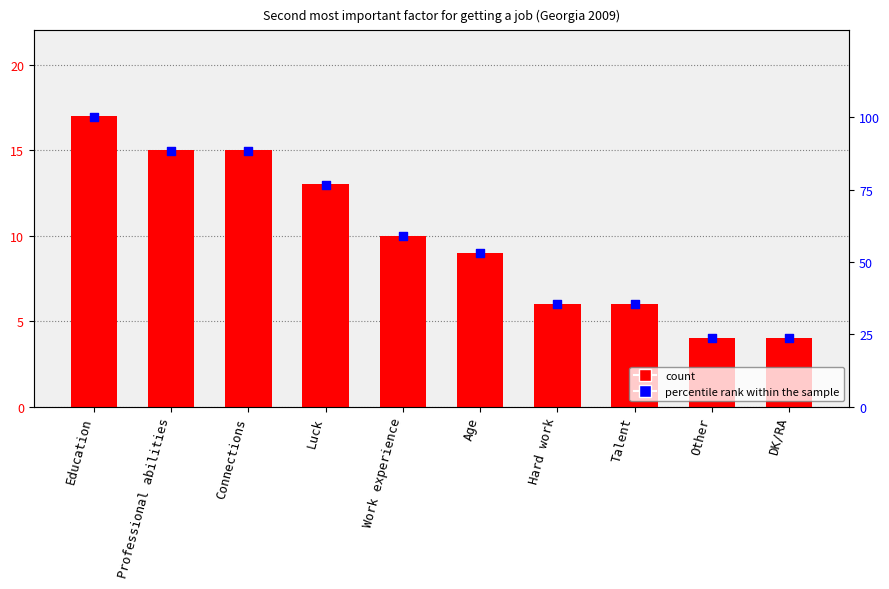

Which series contains the lowest Y value?

Frequency (%)